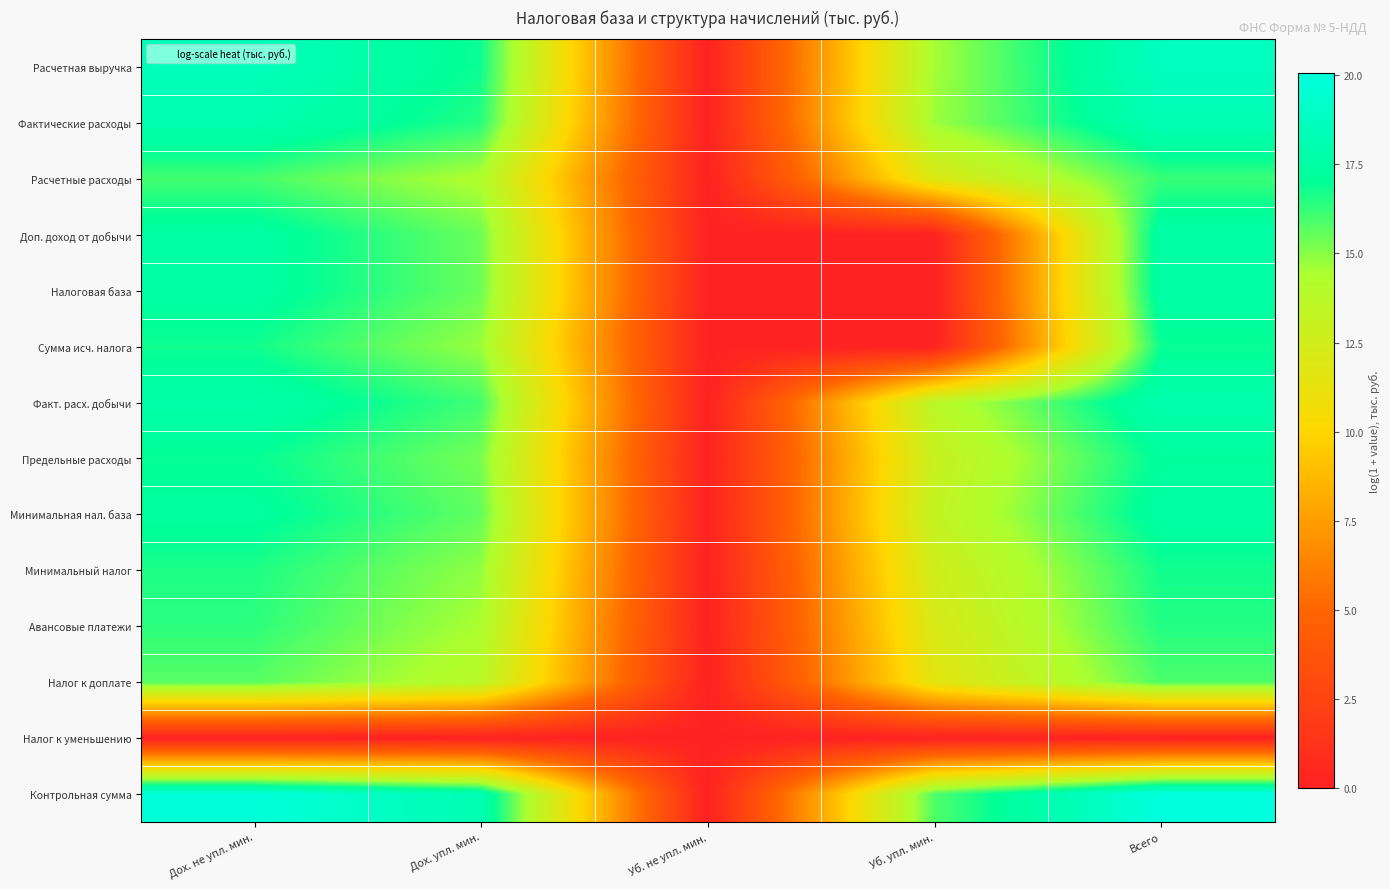

Reading right to left, extract all data points from this chart.

Расчетная выручка: Всего=18.8	Уб. упл. мин.=14.6	Уб. не упл. мин.=0.0	Дох. упл. мин.=16.9	Дох. не упл. мин.=18.6
Фактические расходы: Всего=18.3	Уб. упл. мин.=14.7	Уб. не упл. мин.=0.0	Дох. упл. мин.=16.5	Дох. не упл. мин.=18.1
Расчетные расходы: Всего=16.2	Уб. упл. мин.=12.0	Уб. не упл. мин.=0.0	Дох. упл. мин.=14.3	Дох. не упл. мин.=16.0
Доп. доход от добычи: Всего=17.6	Уб. упл. мин.=0.0	Уб. не упл. мин.=0.0	Дох. упл. мин.=15.4	Дох. не упл. мин.=17.5
Налоговая база: Всего=17.6	Уб. упл. мин.=0.0	Уб. не упл. мин.=0.0	Дох. упл. мин.=15.4	Дох. не упл. мин.=17.5
Сумма исч. налога: Всего=16.9	Уб. упл. мин.=0.0	Уб. не упл. мин.=0.0	Дох. упл. мин.=14.7	Дох. не упл. мин.=16.8
Факт. расх. добычи: Всего=18.0	Уб. упл. мин.=13.8	Уб. не упл. мин.=0.0	Дох. упл. мин.=16.1	Дох. не упл. мин.=17.8
Предельные расходы: Всего=17.2	Уб. упл. мин.=13.0	Уб. не упл. мин.=0.0	Дох. упл. мин.=15.2	Дох. не упл. мин.=17.0
Минимальная нал. база: Всего=17.5	Уб. упл. мин.=13.3	Уб. не упл. мин.=0.0	Дох. упл. мин.=15.6	Дох. не упл. мин.=17.3
Минимальный налог: Всего=16.8	Уб. упл. мин.=12.6	Уб. не упл. мин.=0.0	Дох. упл. мин.=14.9	Дох. не упл. мин.=16.6
Авансовые платежи: Всего=16.5	Уб. упл. мин.=12.1	Уб. не упл. мин.=0.0	Дох. упл. мин.=14.4	Дох. не упл. мин.=16.4
Налог к доплате: Всего=15.9	Уб. упл. мин.=11.5	Уб. не упл. мин.=0.0	Дох. упл. мин.=13.8	Дох. не упл. мин.=15.7
Налог к уменьшению: Всего=0.0	Уб. упл. мин.=0.0	Уб. не упл. мин.=0.0	Дох. упл. мин.=0.0	Дох. не упл. мин.=0.0
Контрольная сумма: Всего=20.1	Уб. упл. мин.=15.8	Уб. не упл. мин.=0.0	Дох. упл. мин.=18.1	Дох. не упл. мин.=19.9